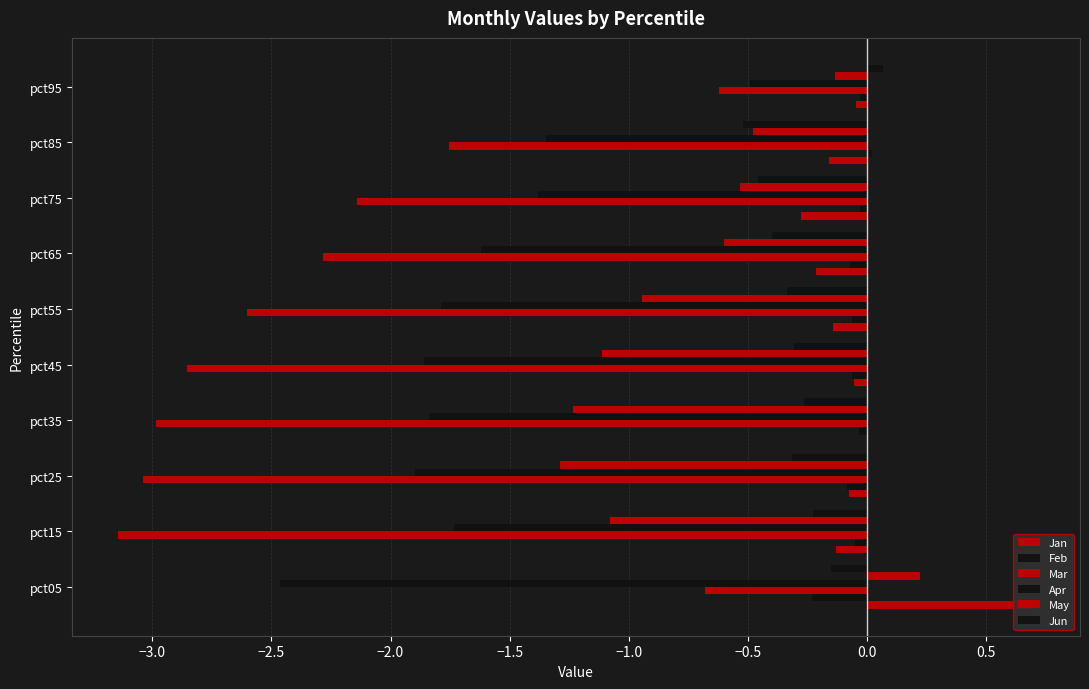

Reading left to right, extract all data points from this chart.

Jan: 0.7	-0.1	-0.1	-0.0	-0.1	-0.1	-0.2	-0.3	-0.2	-0.0
Feb: -0.2	-0.0	-0.1	-0.0	-0.1	-0.1	-0.1	-0.0	0.0	-0.0
Mar: -0.7	-3.1	-3.0	-3.0	-2.9	-2.6	-2.3	-2.1	-1.8	-0.6
Apr: -2.5	-1.7	-1.9	-1.8	-1.9	-1.8	-1.6	-1.4	-1.3	-0.5
May: 0.2	-1.1	-1.3	-1.2	-1.1	-0.9	-0.6	-0.5	-0.5	-0.1
Jun: -0.2	-0.2	-0.3	-0.3	-0.3	-0.3	-0.4	-0.5	-0.5	0.1